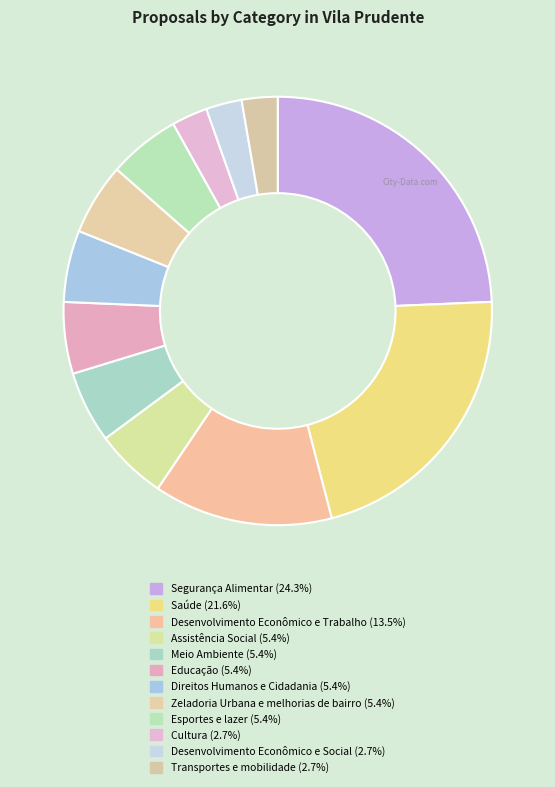

Count the number of slices in the pie.

12